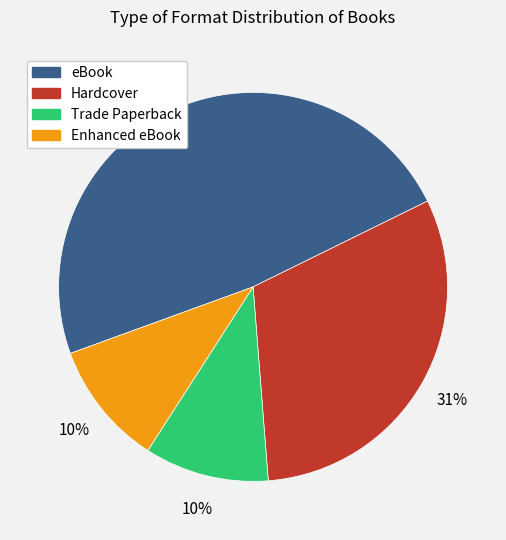

Is Hardcover the majority of the pie?

No